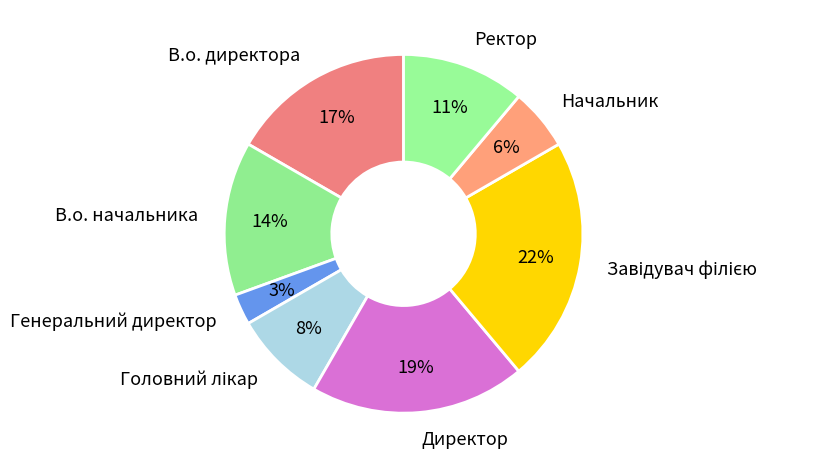

To the nearest percent, what is the difference between the largest and smallest slice percentages?

19%